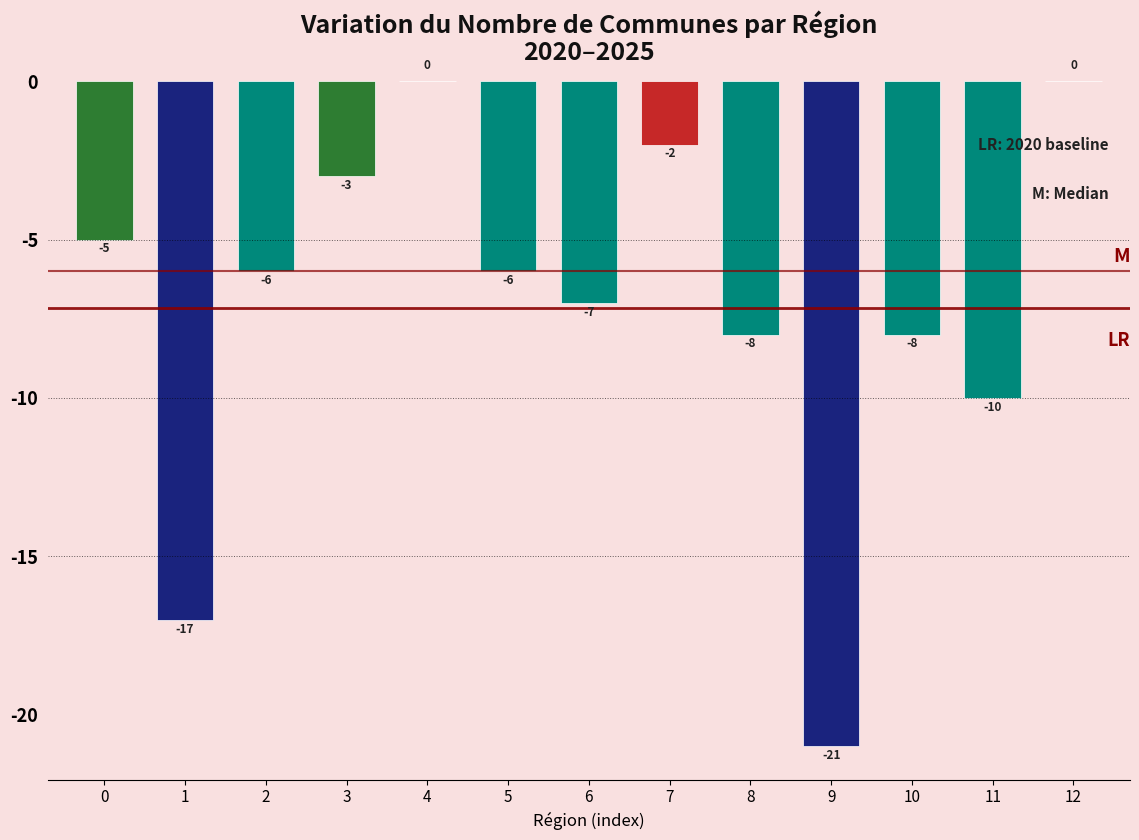

Reading left to right, extract all data points from this chart.

0=-5	1=-17	2=-6	3=-3	4=0	5=-6	6=-7	7=-2	8=-8	9=-21	10=-8	11=-10	12=0